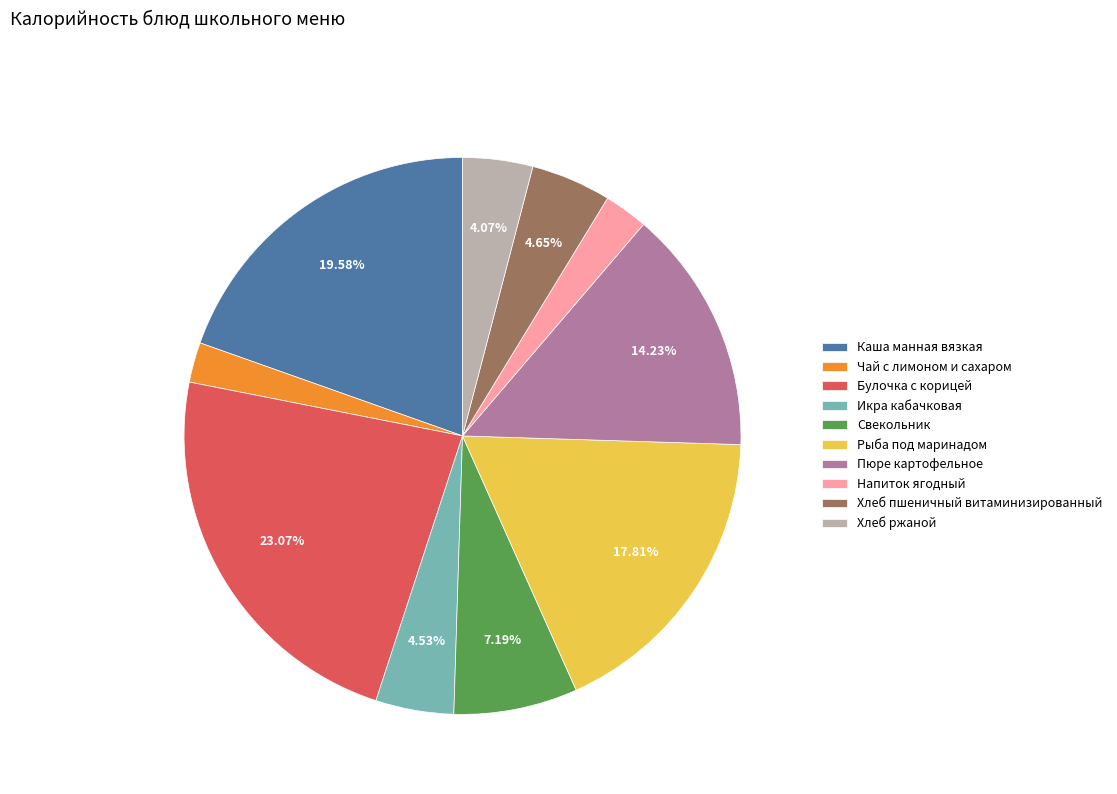

True or false: Хлеб пшеничный витаминизированный accounts for 5% of the total.

True